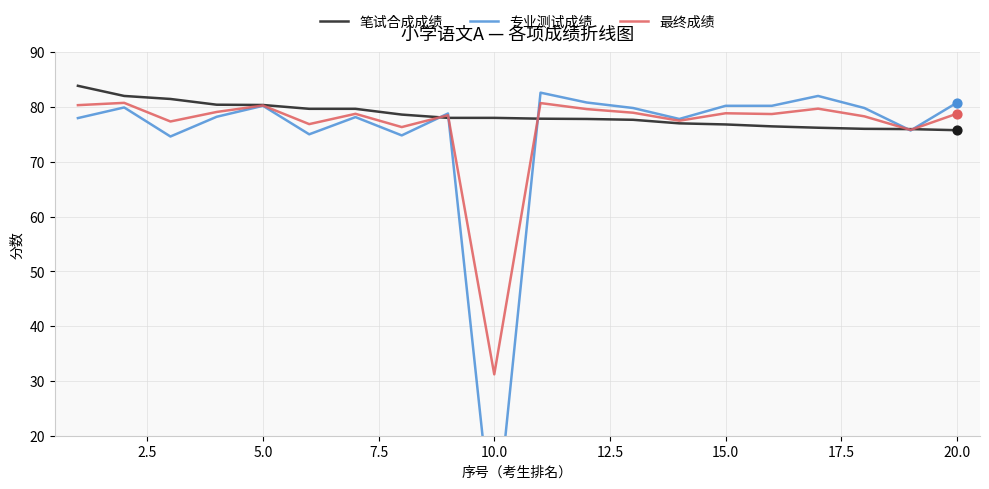

Which series contains the highest Y value?

笔试合成成绩